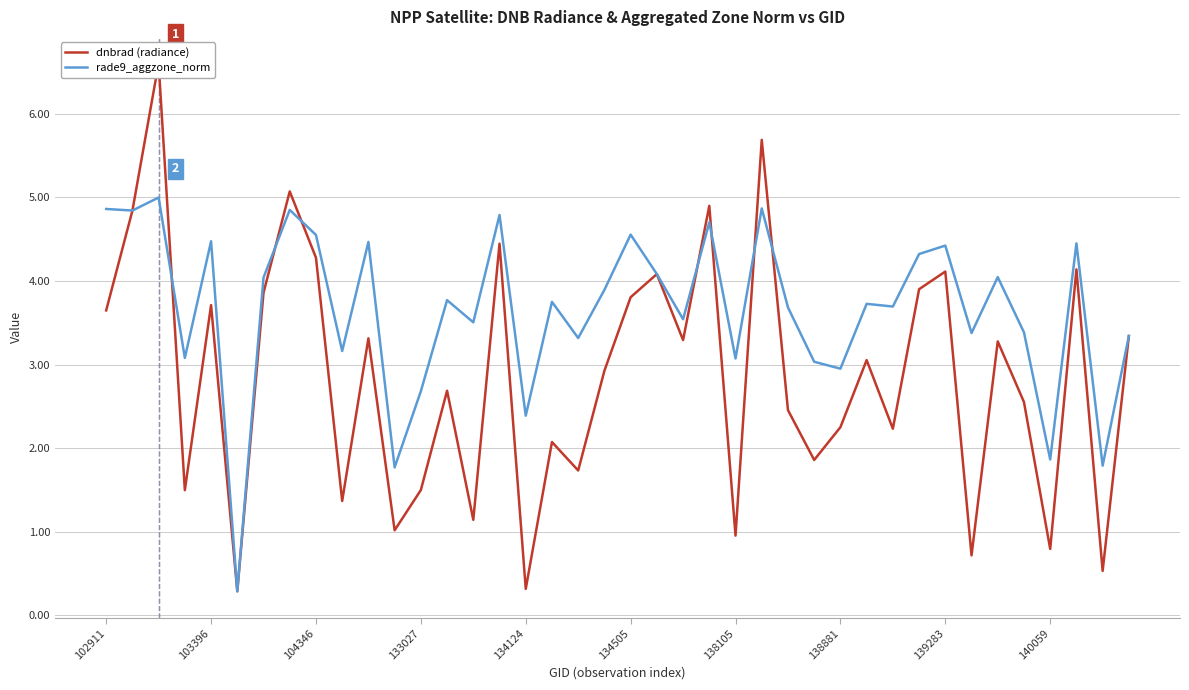

What is the total value across all series at 31?

8.2